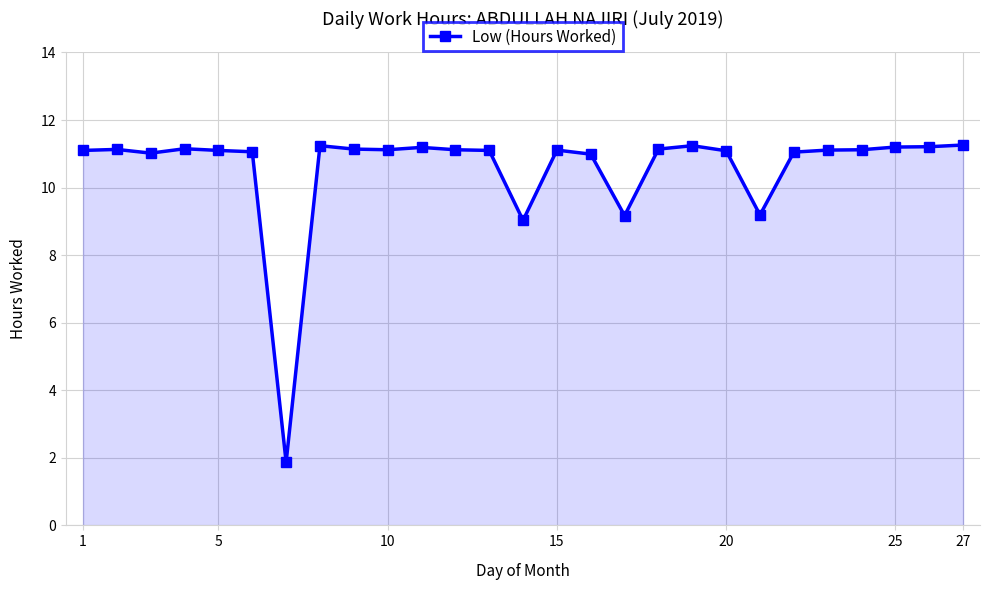

True or false: the data has more than 0 interior local peaks.

True